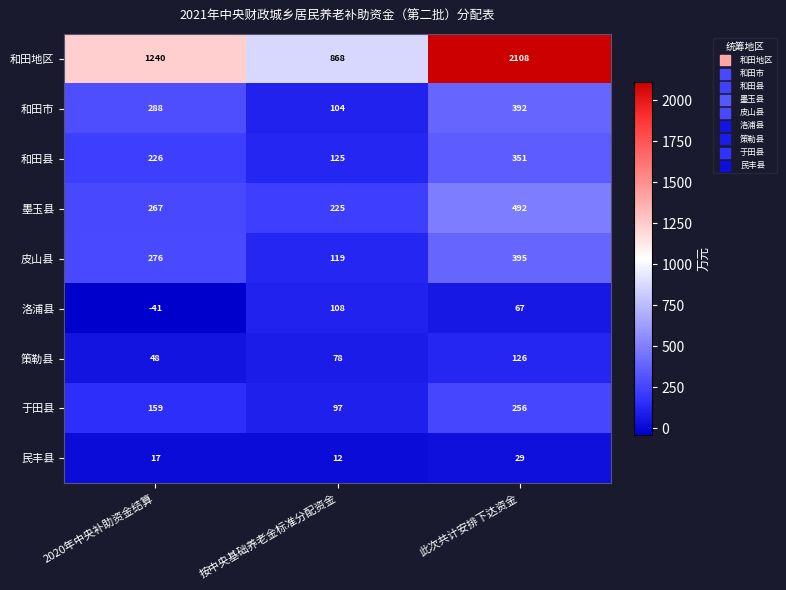

What is the total value across all series at 按中央基础养老金标准分配资金?

1736